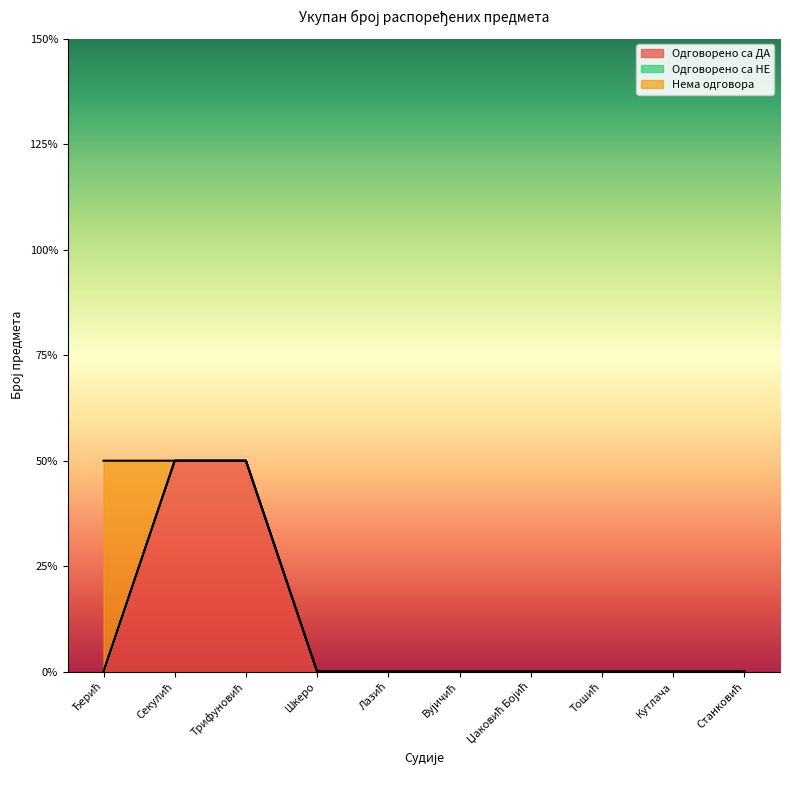

Which category has the lowest value across all series?

Ђерић